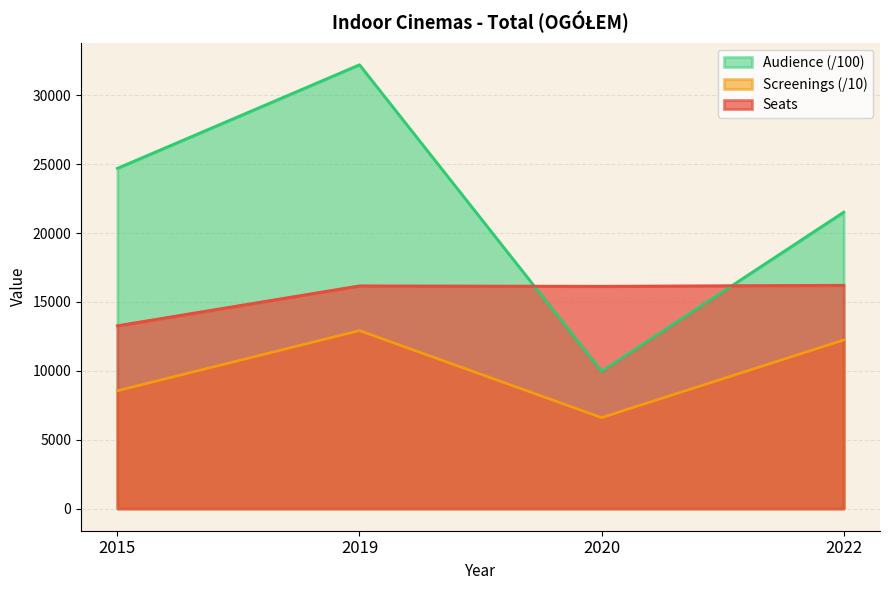

What is the sum of all Audience values?

88377.2